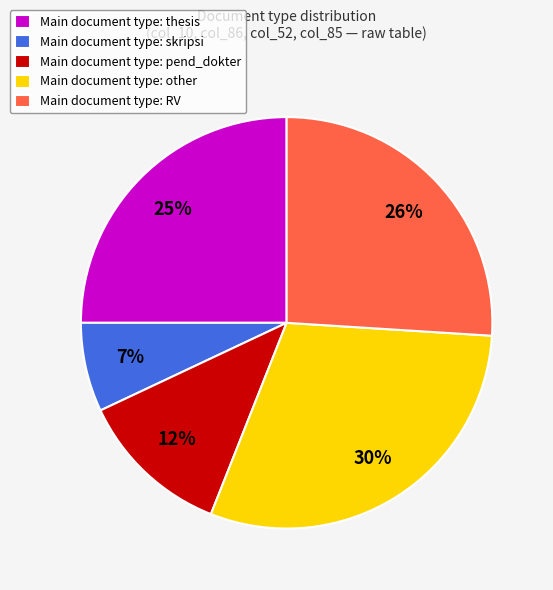

Count the number of slices in the pie.

5